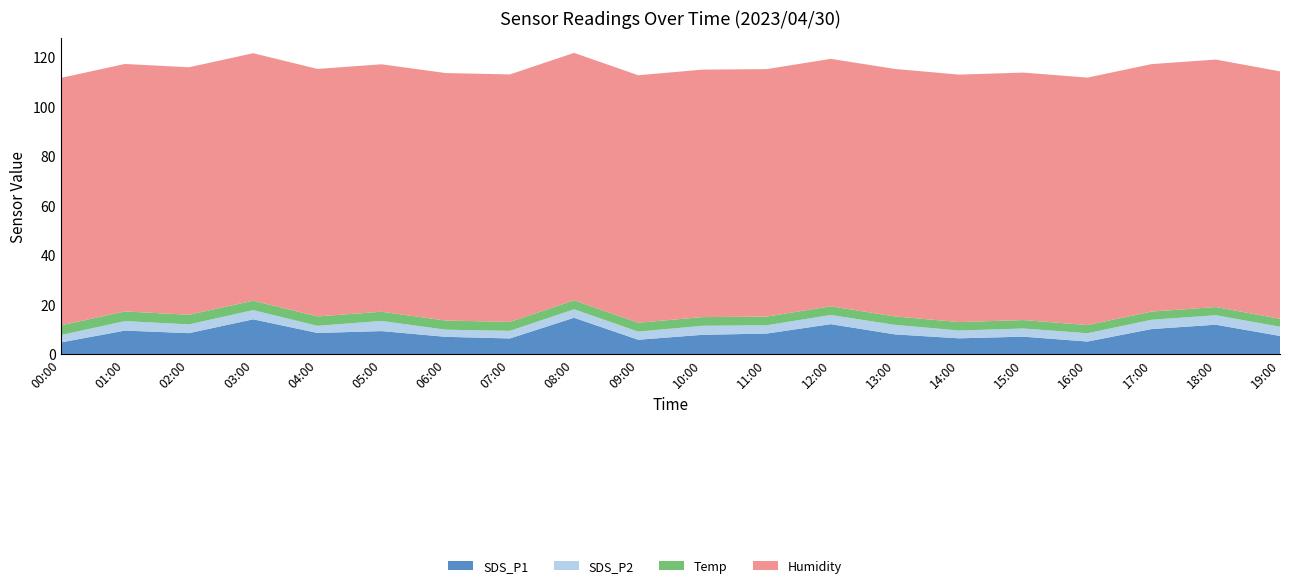

Reading left to right, extract all data points from this chart.

SDS_P1: 00:00=4.8	01:00=9.6	02:00=8.5	03:00=14.1	04:00=8.6	05:00=9.3	06:00=7.0	07:00=6.4	08:00=14.7	09:00=5.8	10:00=7.8	11:00=8.3	12:00=12.2	13:00=8.0	14:00=6.4	15:00=7.1	16:00=5.1	17:00=10.2	18:00=11.9	19:00=7.4
SDS_P2: 00:00=3.0	01:00=3.8	02:00=3.5	03:00=3.7	04:00=2.9	05:00=4.1	06:00=2.9	07:00=3.1	08:00=3.4	09:00=3.3	10:00=3.6	11:00=3.4	12:00=3.7	13:00=3.9	14:00=3.1	15:00=3.3	16:00=3.4	17:00=3.8	18:00=3.8	19:00=3.7
Temp: 00:00=3.9	01:00=3.9	02:00=3.9	03:00=3.8	04:00=3.8	05:00=3.7	06:00=3.7	07:00=3.6	08:00=3.6	09:00=3.6	10:00=3.5	11:00=3.5	12:00=3.5	13:00=3.4	14:00=3.4	15:00=3.4	16:00=3.3	17:00=3.3	18:00=3.3	19:00=3.2
Humidity: 00:00=99.9	01:00=99.9	02:00=99.9	03:00=99.9	04:00=99.9	05:00=99.9	06:00=99.9	07:00=99.9	08:00=99.9	09:00=99.9	10:00=99.9	11:00=99.9	12:00=99.9	13:00=99.9	14:00=99.9	15:00=99.9	16:00=99.9	17:00=99.9	18:00=99.9	19:00=99.9